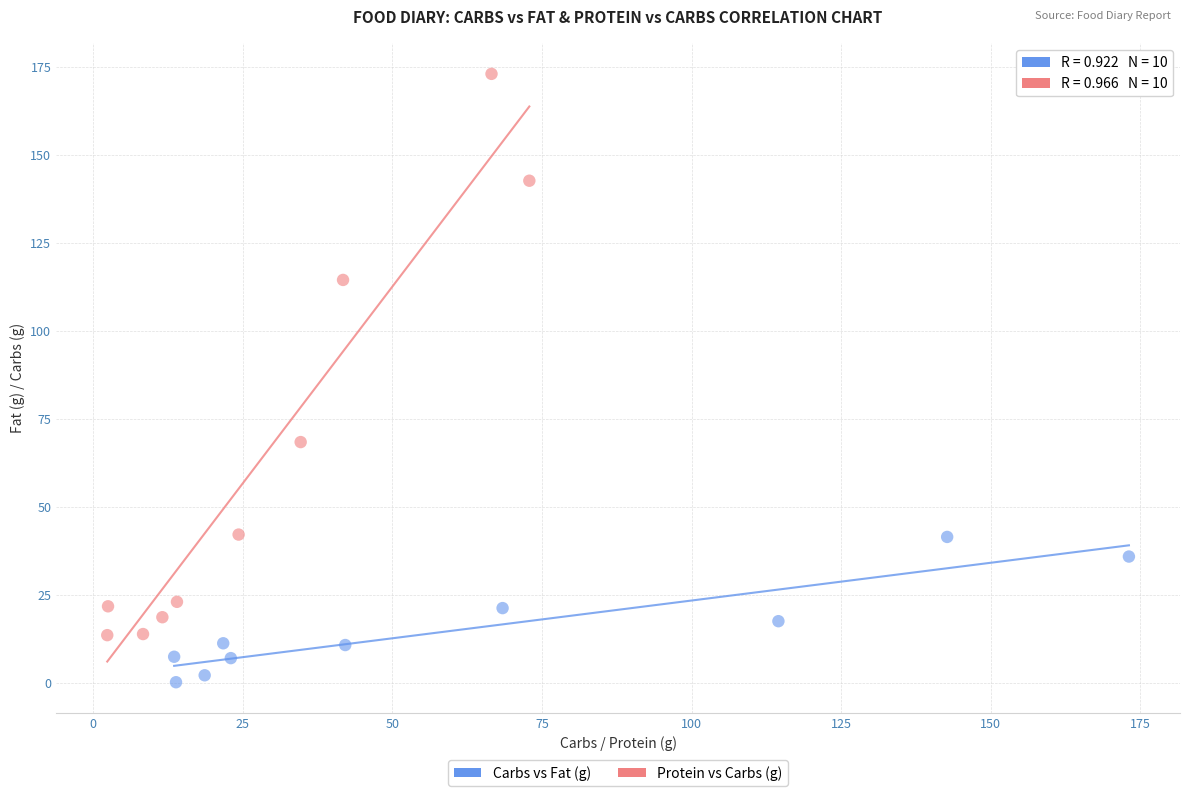

Which series has the largest Y range (max minus min)?

Protein vs Carbs (g)